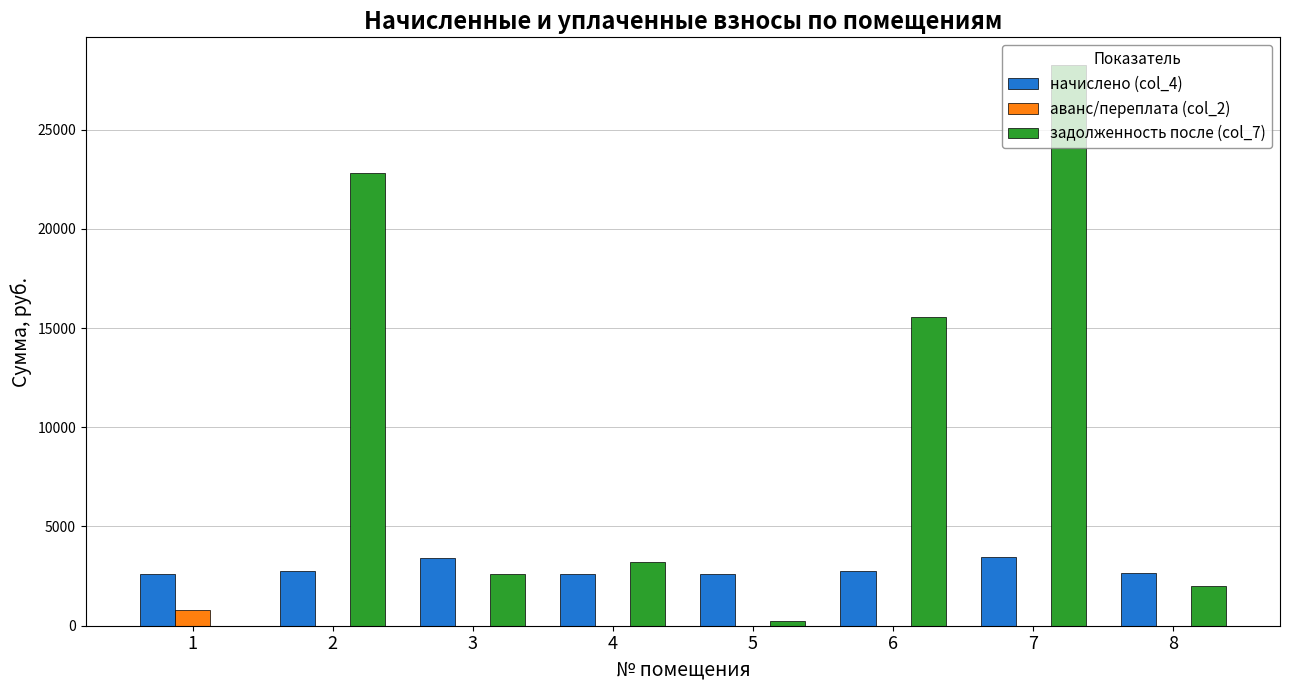

What is the total value across all series at 1?

3399.5